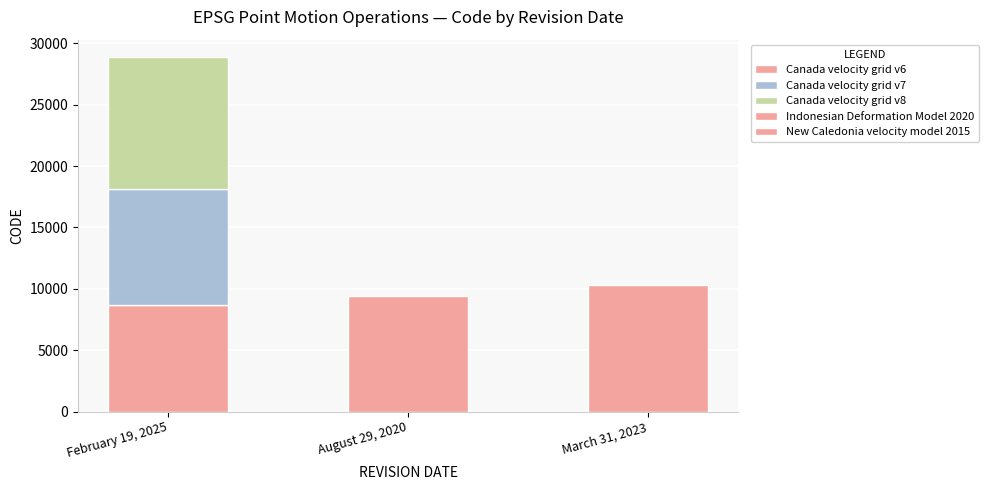

How many bars are there in total?

5